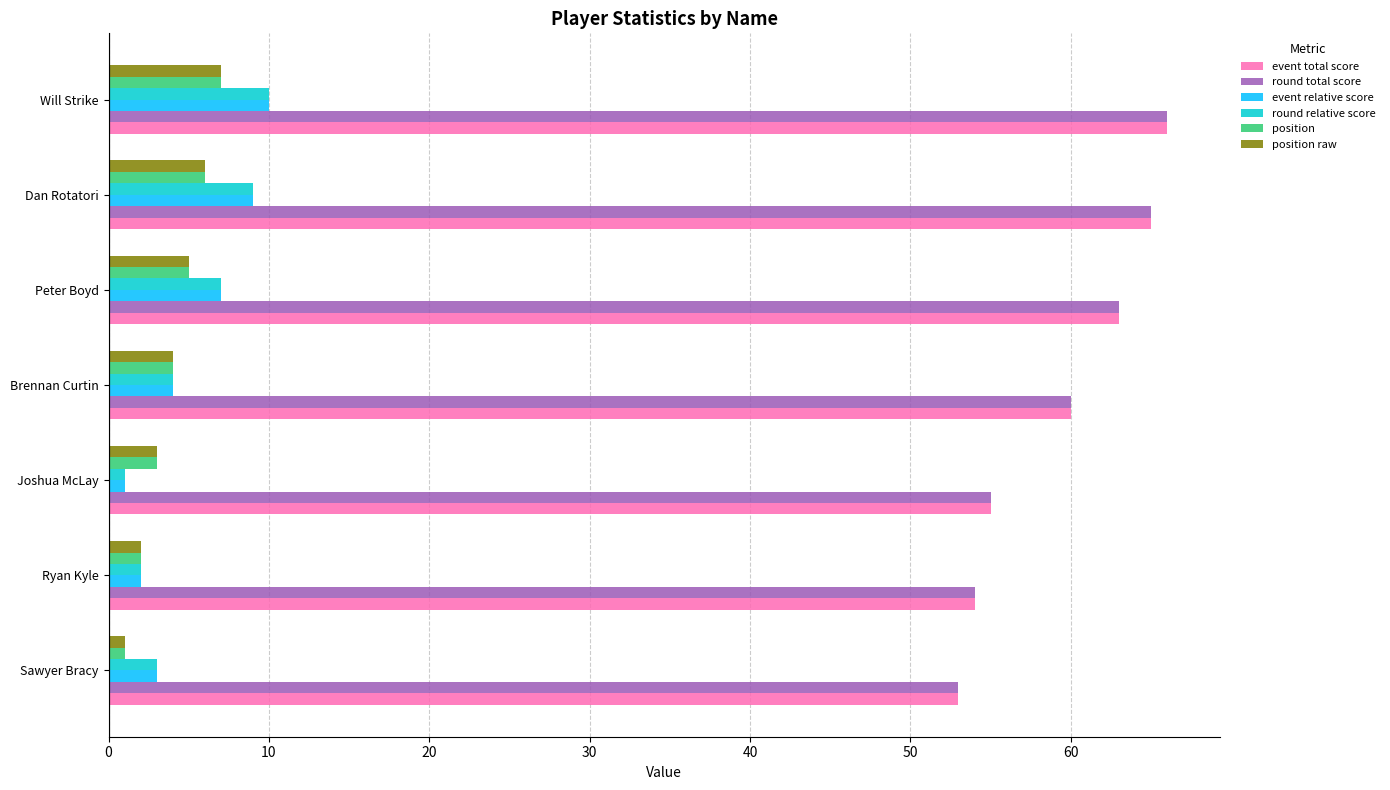

What is the difference between the maximum and minimum values in the round total score series?

13